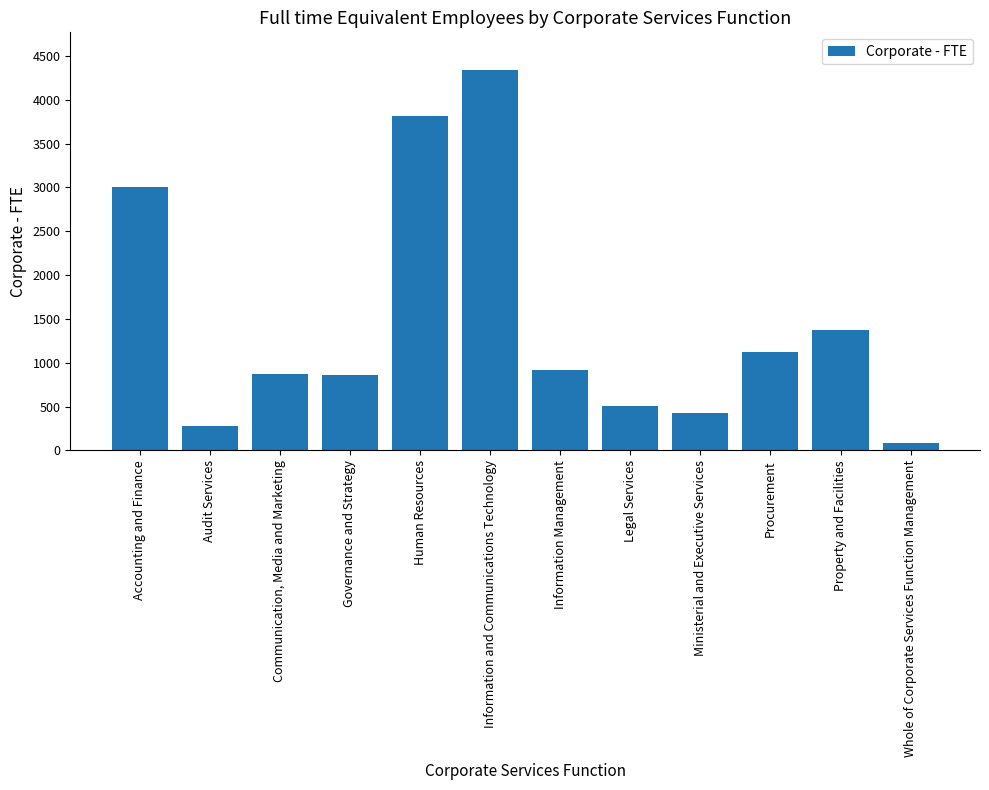

What is the change in value from Governance and Strategy to Human Resources?

+2956.2